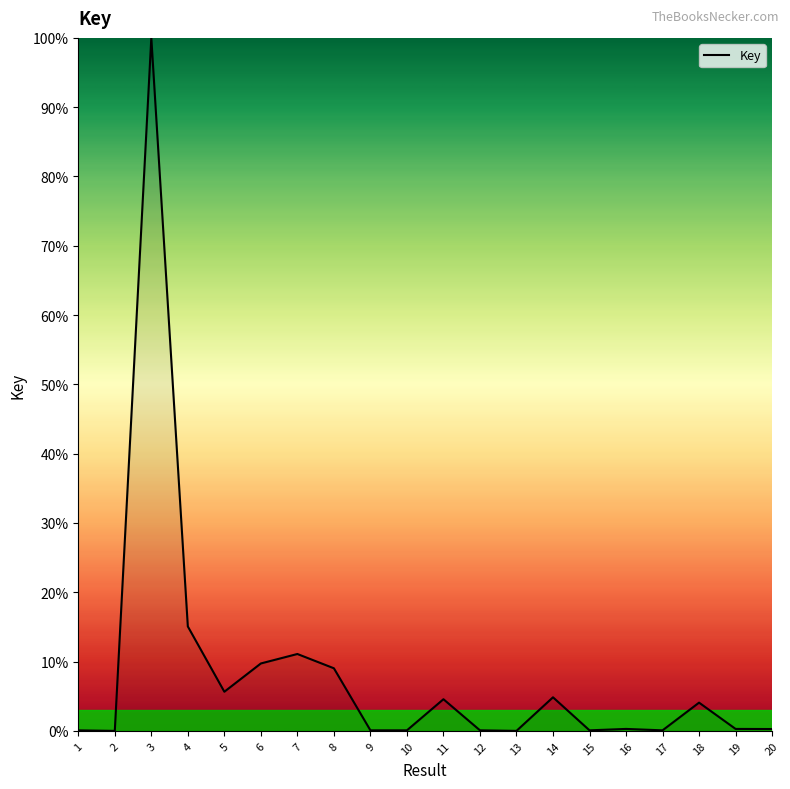

What is the maximum value shown in the chart?

100.0